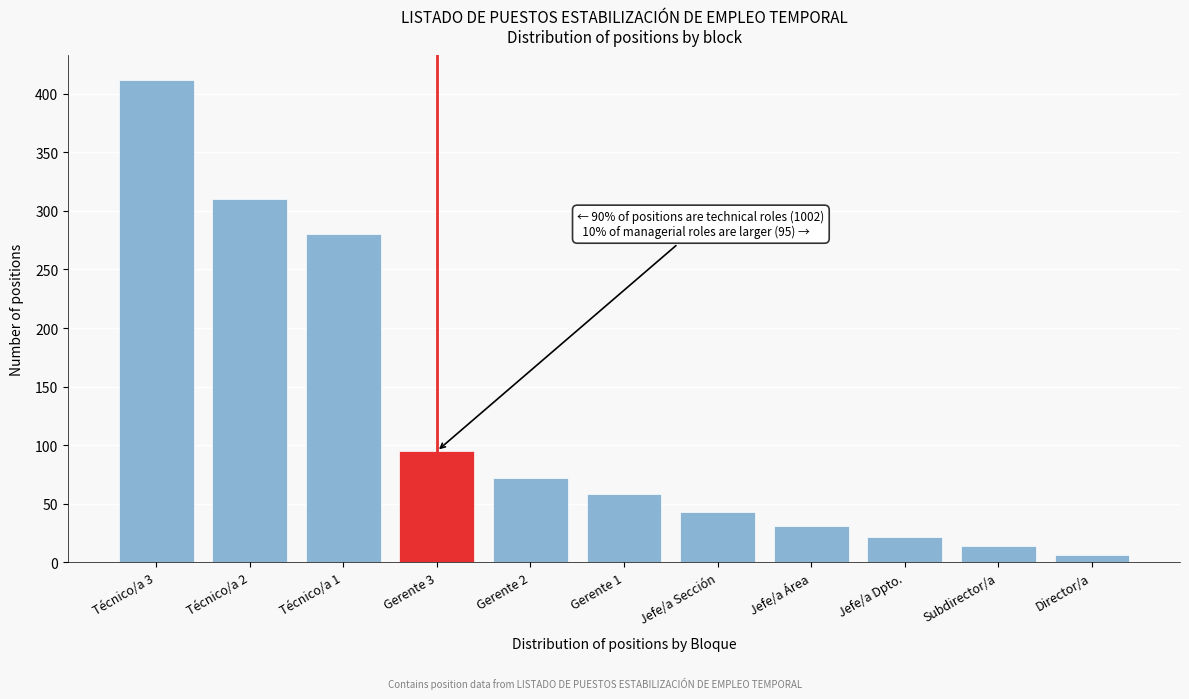

Reading left to right, extract all data points from this chart.

412	310	280	95	72	58	43	31	22	14	6